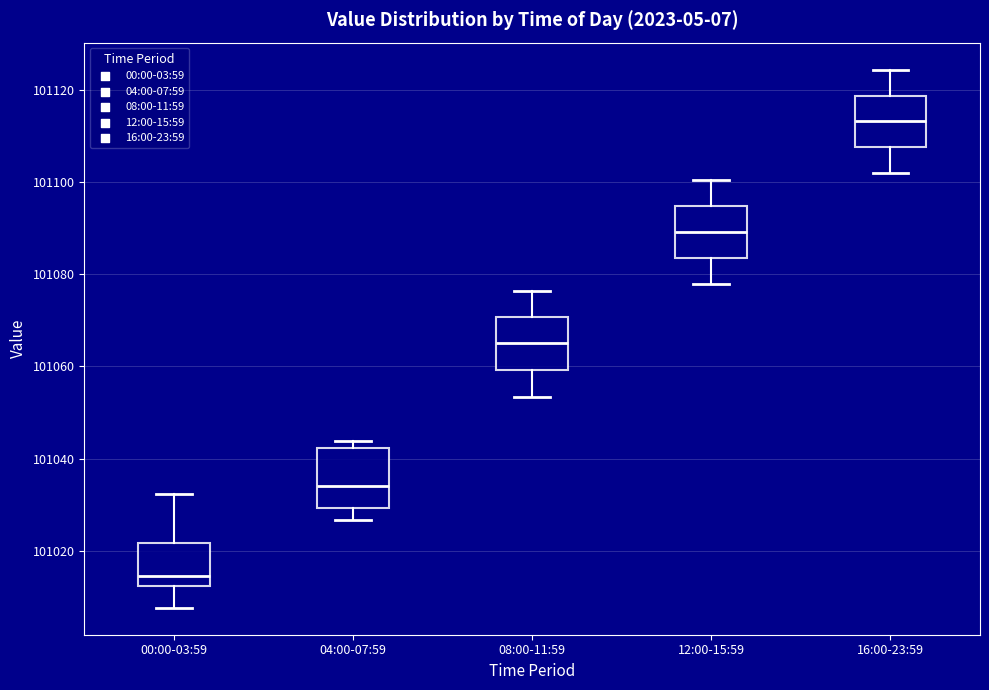

Where does the upper whisker of the box for 00:00-03:59 end on the y-axis? The values are not printed on the chart, so give them approximately, as read against the axis.

101032